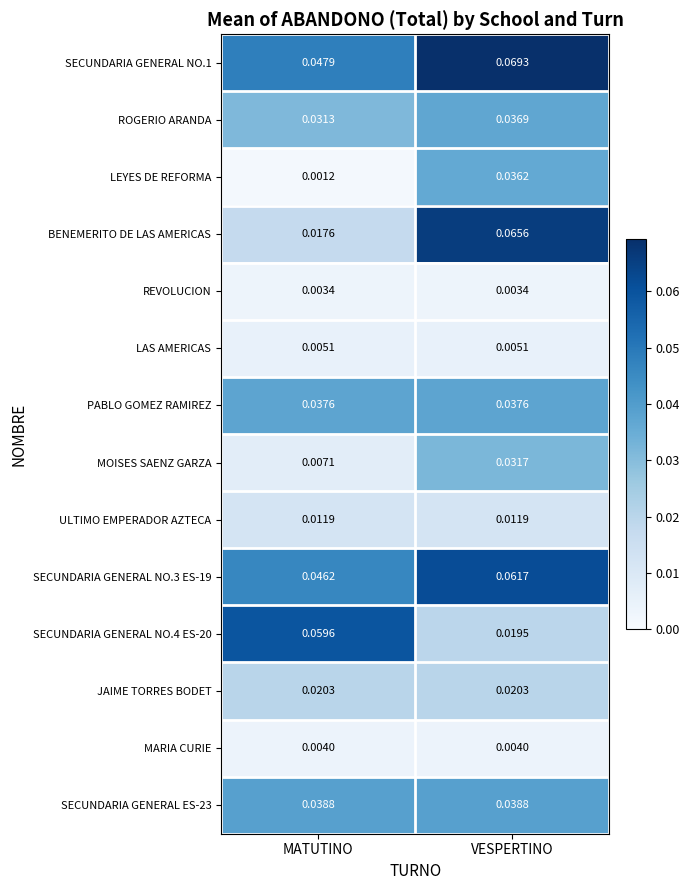

At which label does MOISES SAENZ GARZA reach its minimum?

MATUTINO